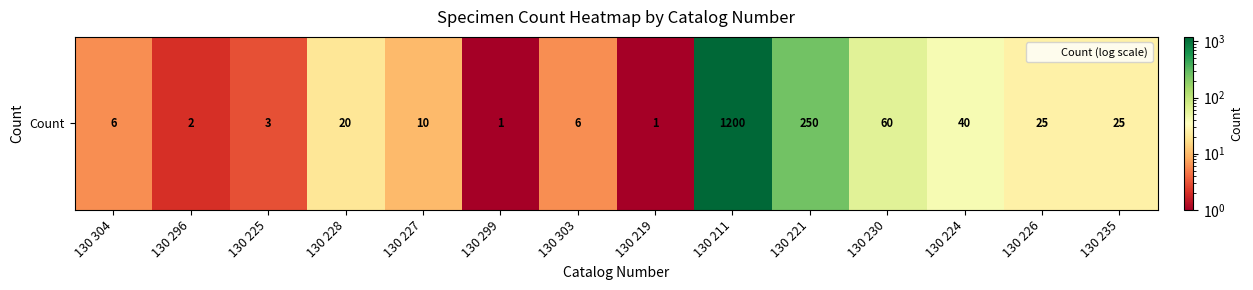

Rank the categories by value from lowest to highest.

130 299, 130 219, 130 296, 130 225, 130 304, 130 303, 130 227, 130 228, 130 226, 130 235, 130 224, 130 230, 130 221, 130 211